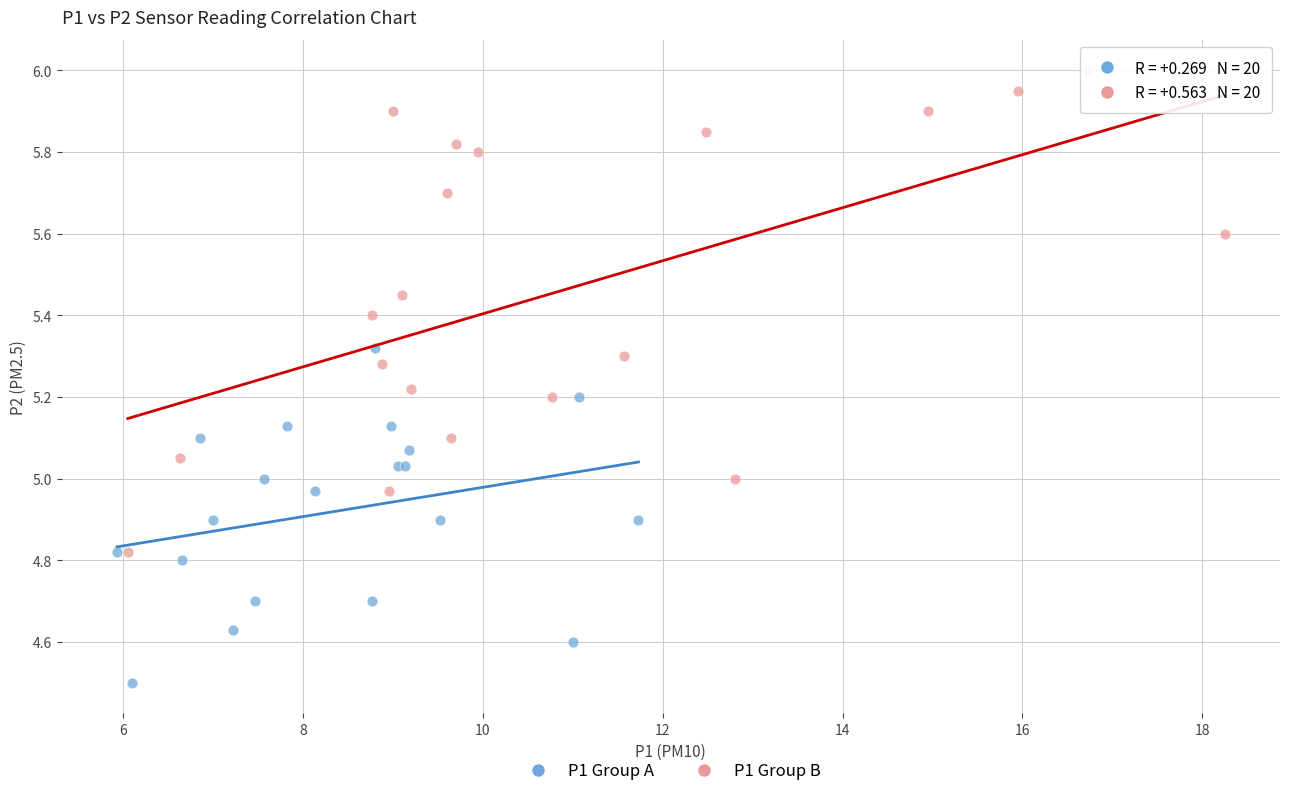

Which series contains the lowest Y value?

P1 Group A